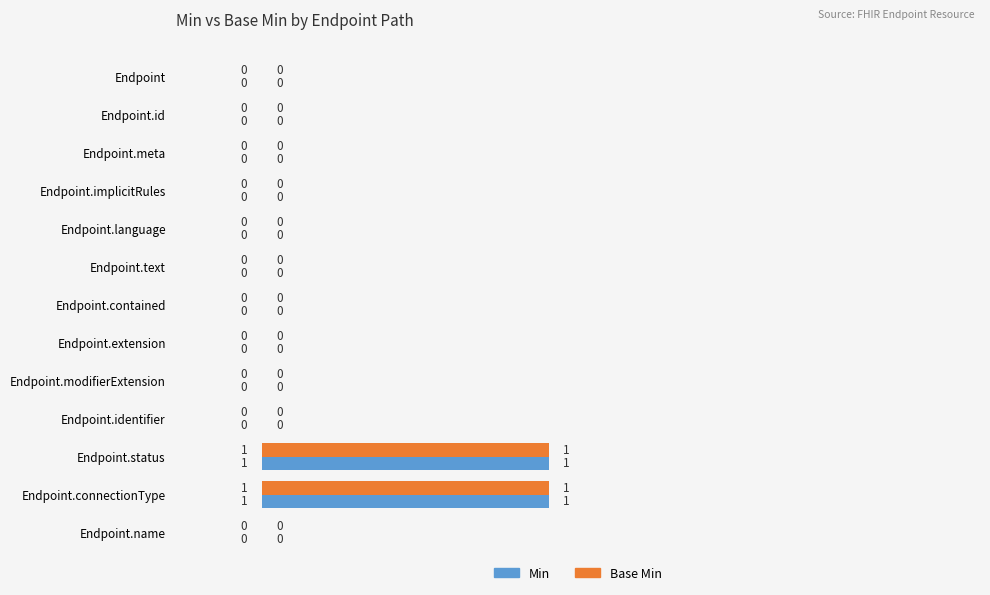

The value of Base Min at Endpoint.name is 0. True or false?

True